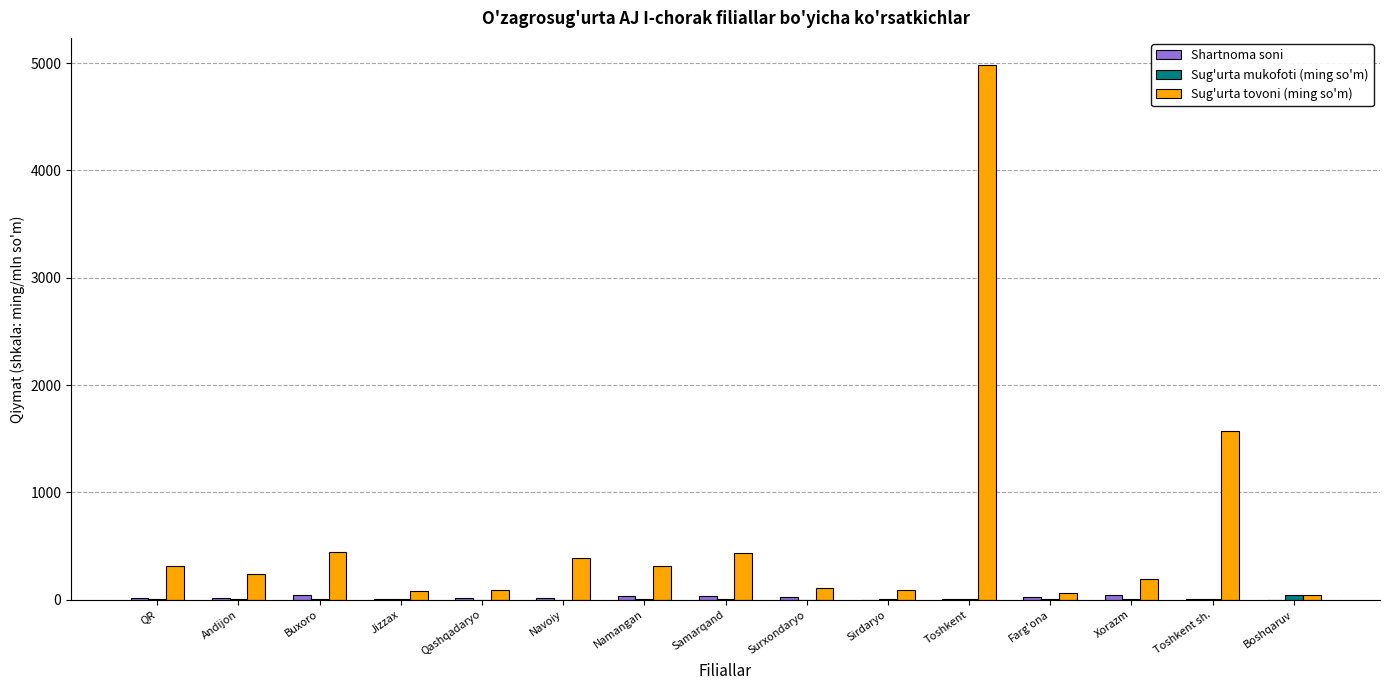

Which category has the highest value in the Sug'urta tovoni (ming so'm) series?

Toshkent